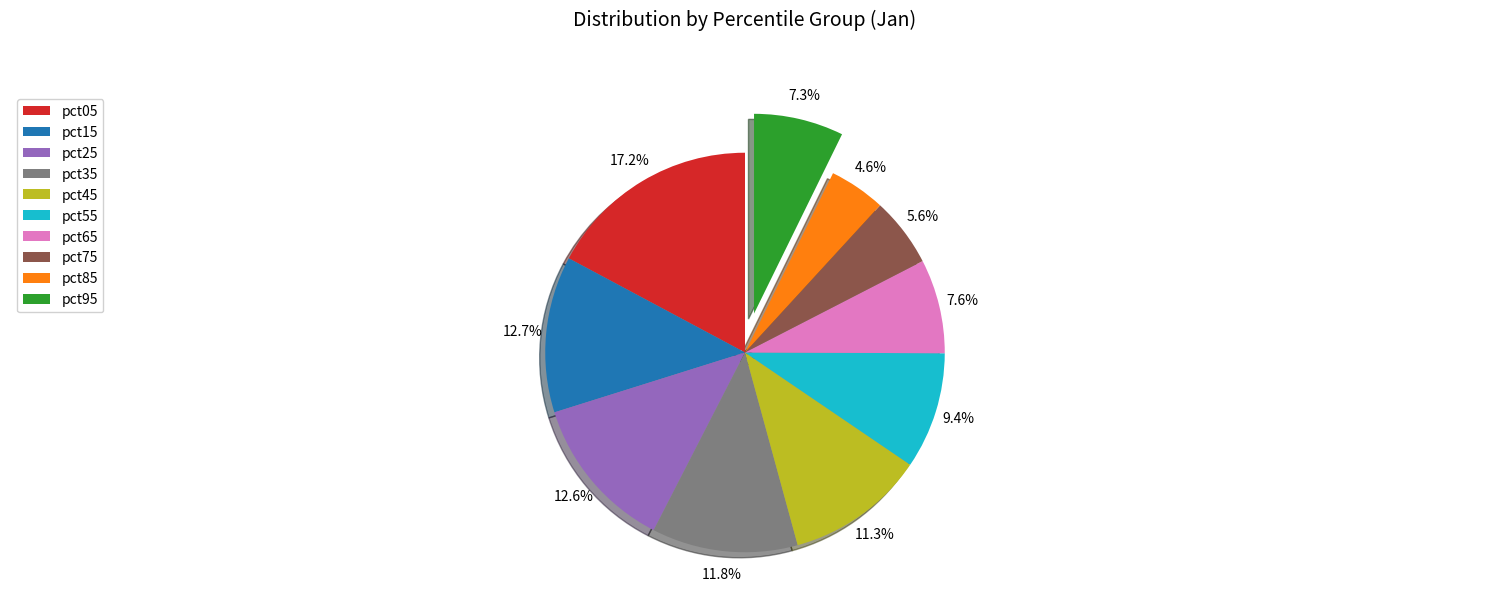

Do pct15 and pct95 together represent more than half of the pie?

No